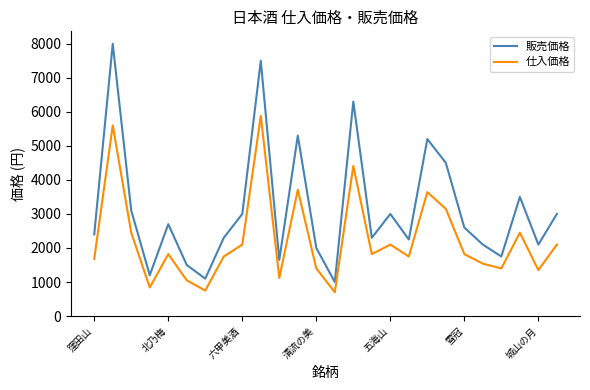

Rank the series by their average value, from lowest to highest.

仕入価格, 販売価格